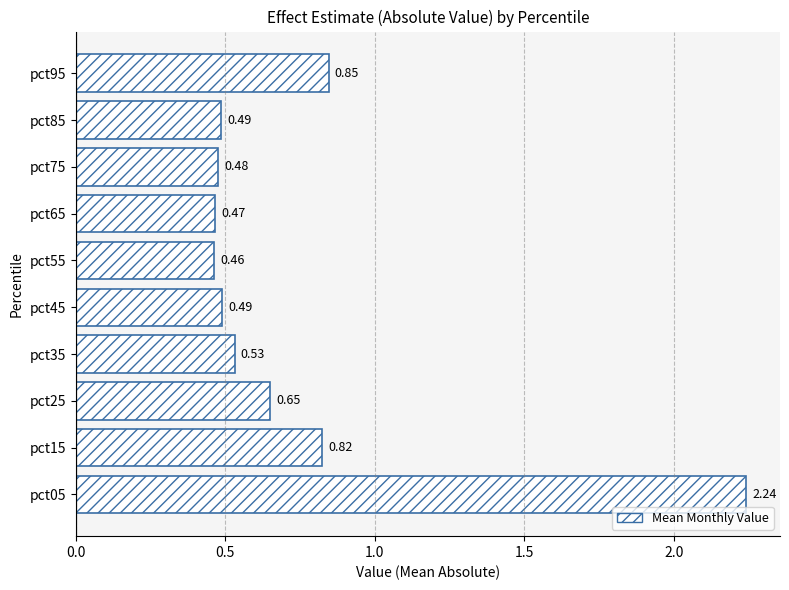

What is the difference between the values at pct05 and pct85?

1.8